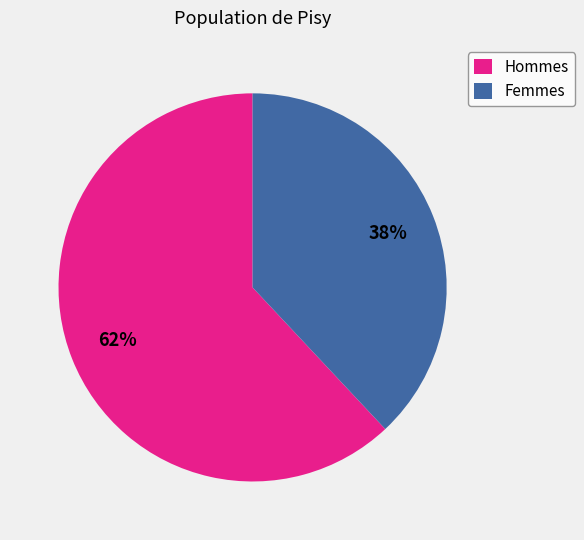

To the nearest percent, what is the difference between the Hommes and Femmes slice percentages?

24%